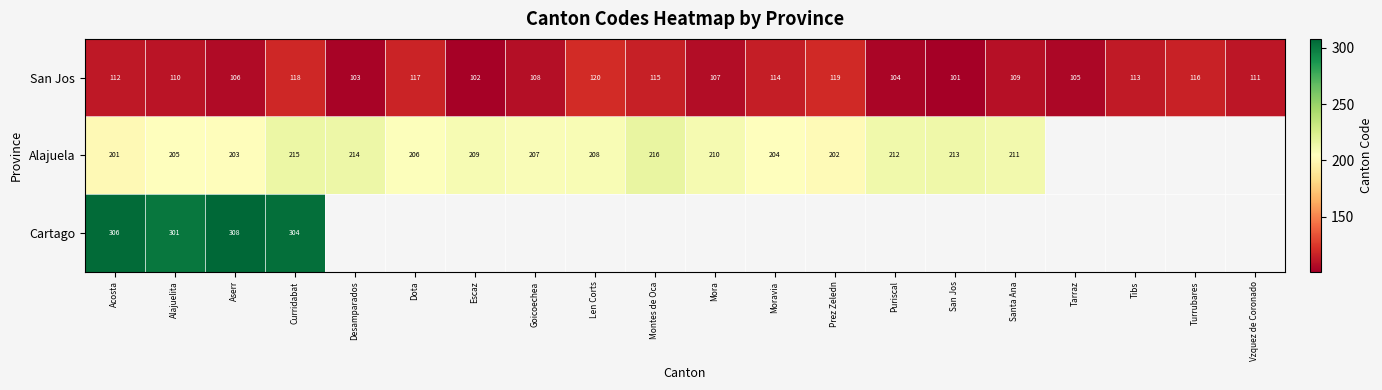

What is the sum of all San Jos values?

2210